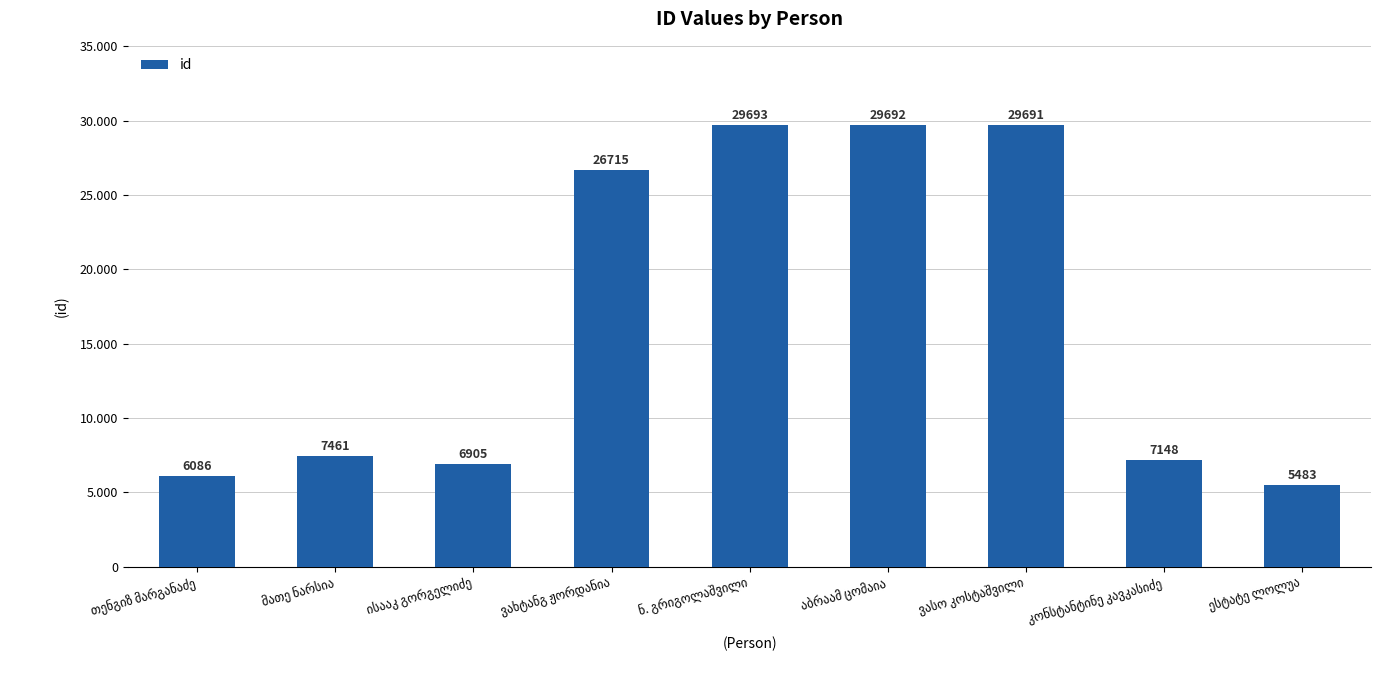

Are the bars horizontal?

No